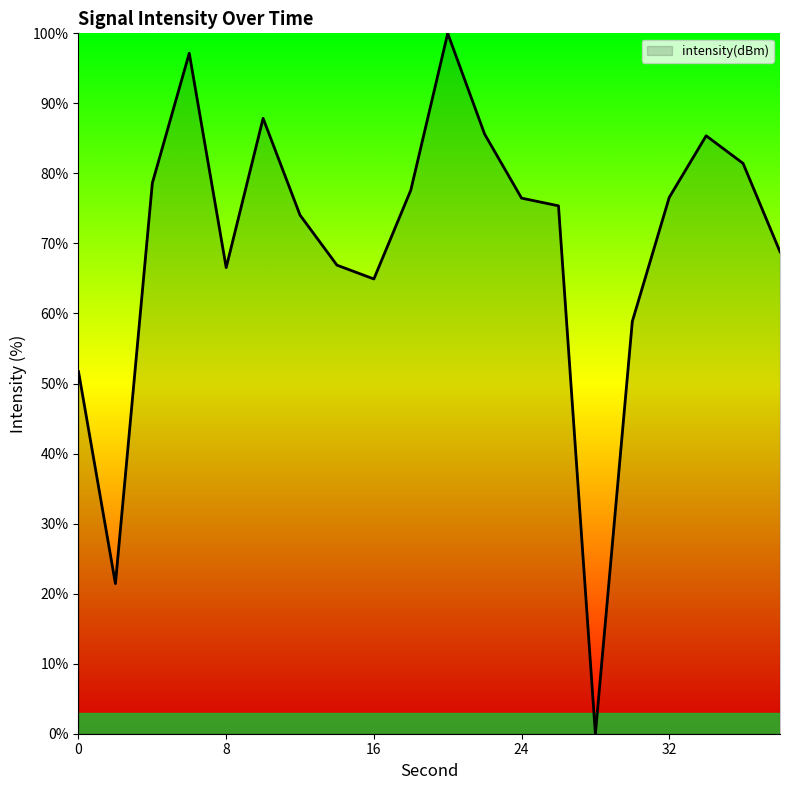

What is the maximum value shown in the chart?

100.0